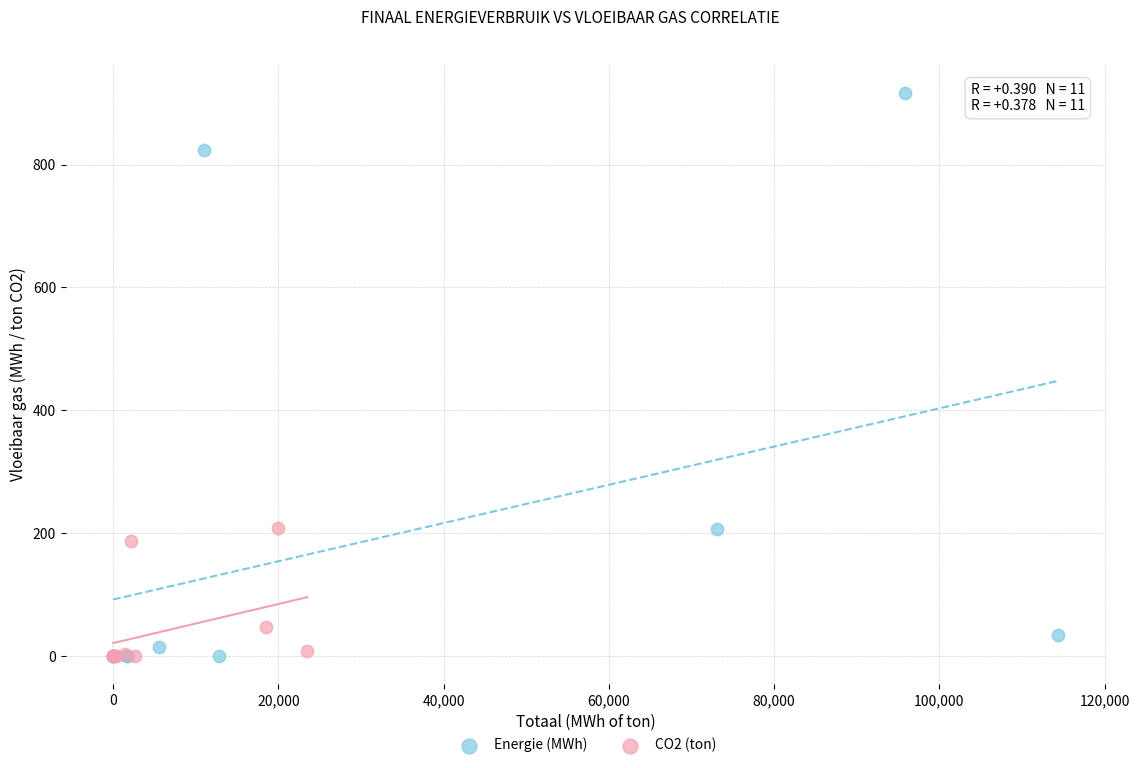

Which series contains the highest Y value?

Energie (MWh)